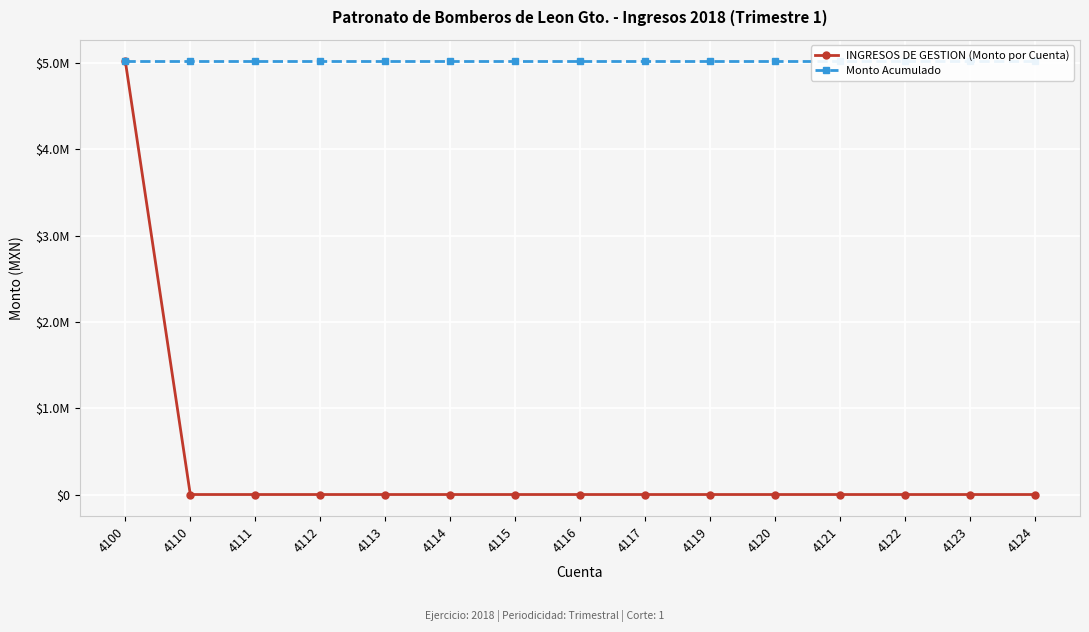

List the series in order of their peak value, highest first.

INGRESOS DE GESTION (Monto por Cuenta), Monto Acumulado